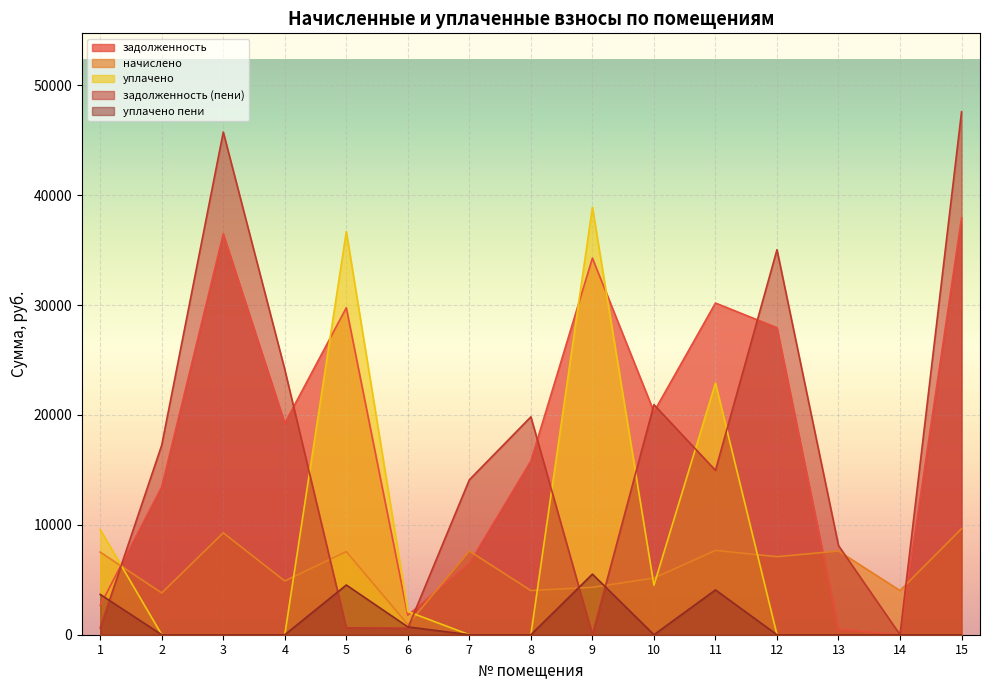

True or false: уплачено and уплачено пени intersect in this chart.

False